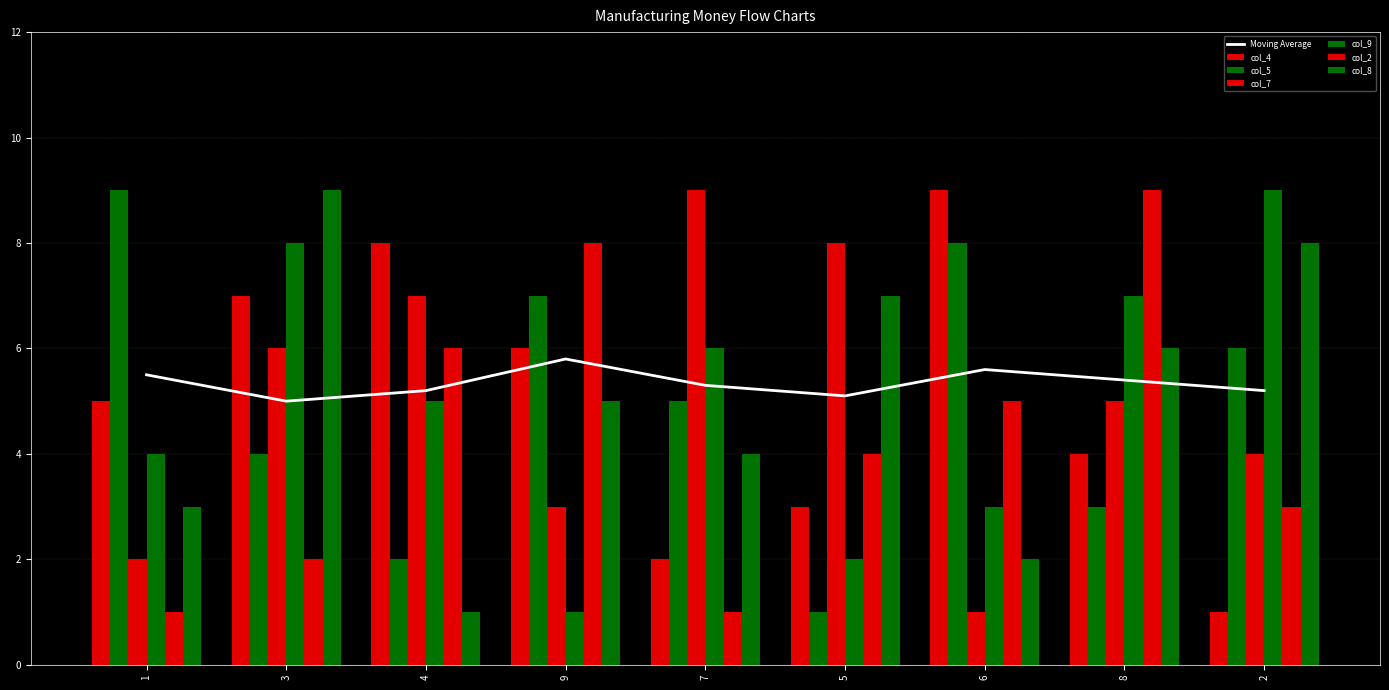

How many values in the col_2 series exceed 4?

4